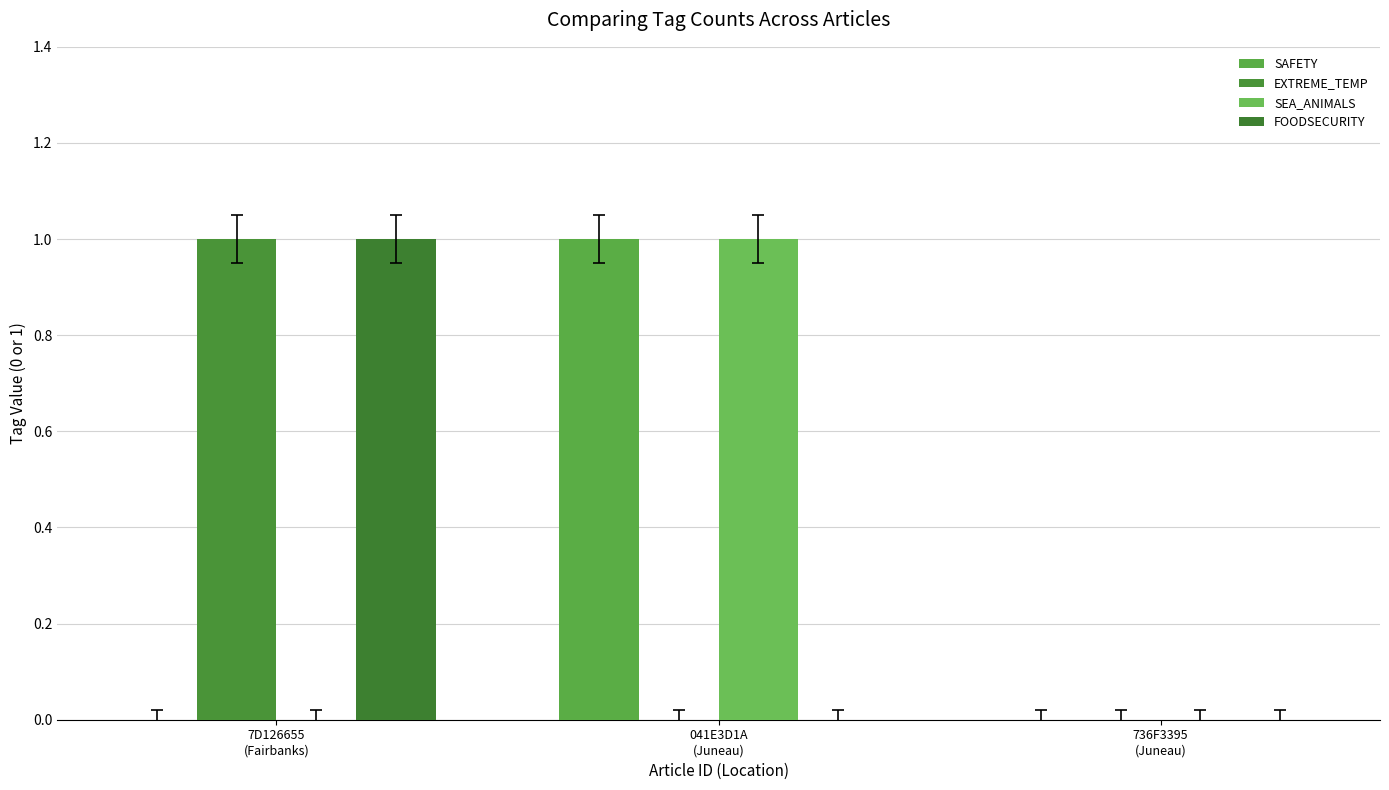

Which label corresponds to the largest value in the chart?

041E3D1A
(Juneau)